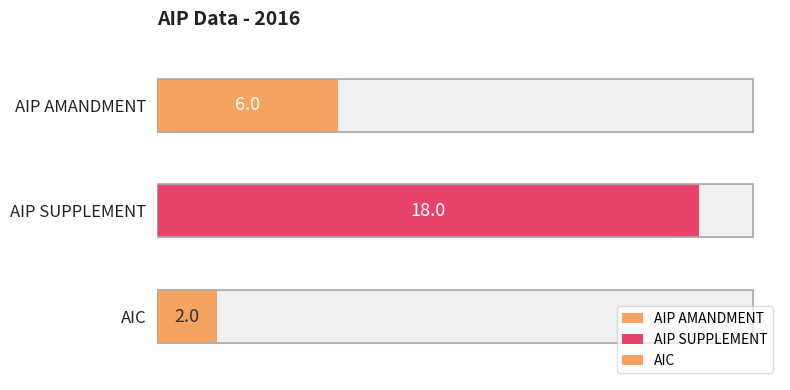

What is the ratio of the value at AIC to the value at AIP SUPPLEMENT?

0.1